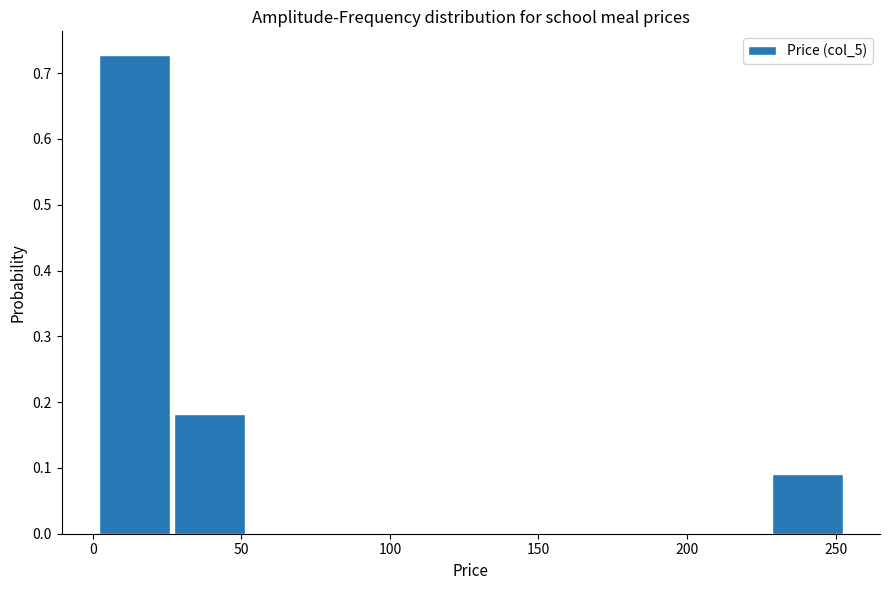

Reading left to right, transcribe this chart: for each bar, give the range it covers on the x-axis and its height. Neither the bar edges nor the heights are printed on the chart, so give them approximately, as read against the axes.

0 to 25: 0.73
25 to 50: 0.18
50 to 75: 0
75 to 100: 0
100 to 125: 0
125 to 150: 0
150 to 180: 0
180 to 205: 0
205 to 230: 0
230 to 255: 0.09